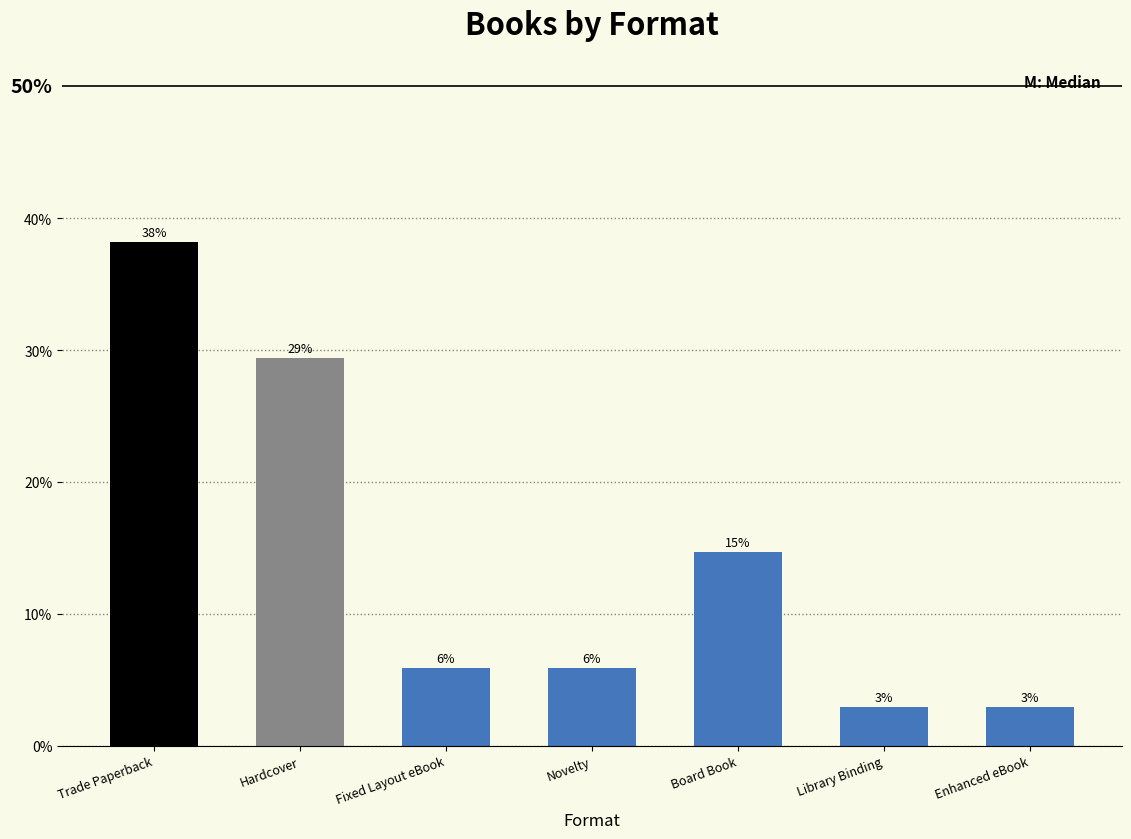

Are the bars horizontal?

No